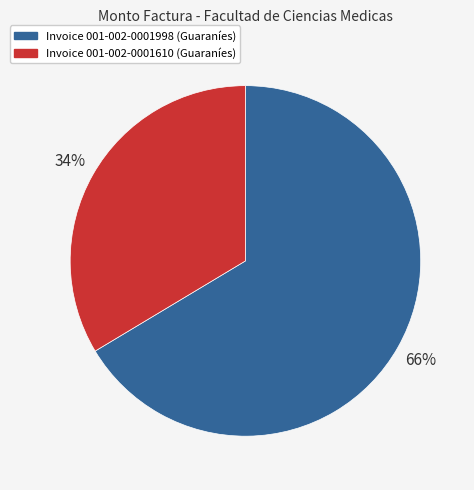

How many slices are in this pie chart?

2